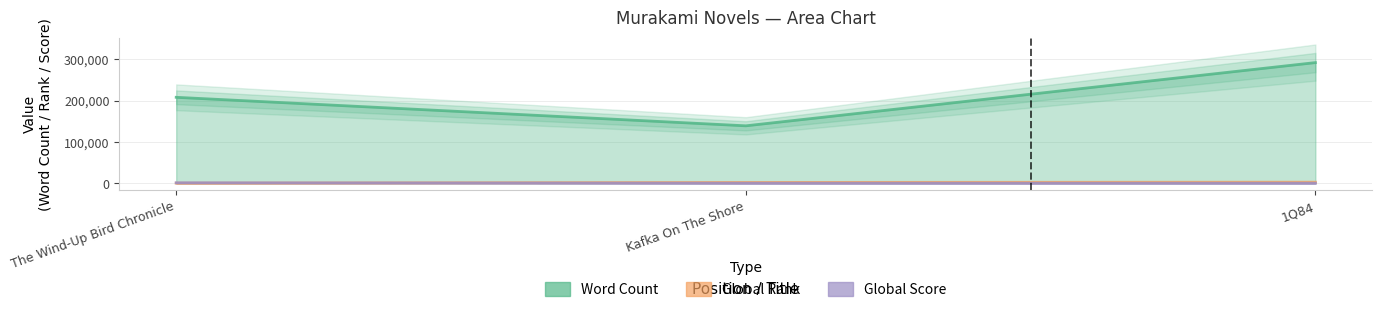

Rank the series at 1Q84 from lowest to highest value.

Global Score, Global Rank, Word Count